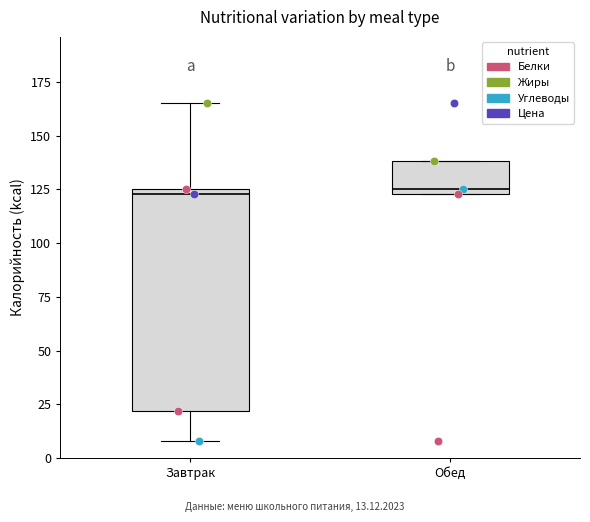

Comparing the boxes themselves (not the whiskers), which one is the tallest?

Завтрак